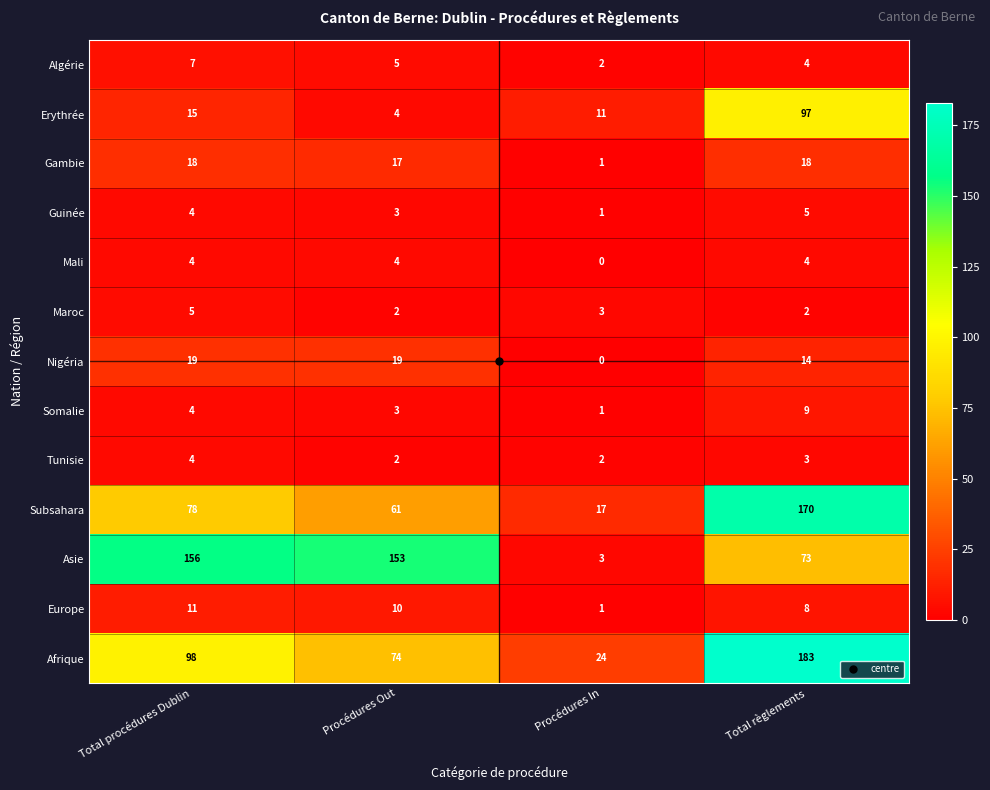

The Mali series shows 6 at Total procédures Dublin. True or false?

False